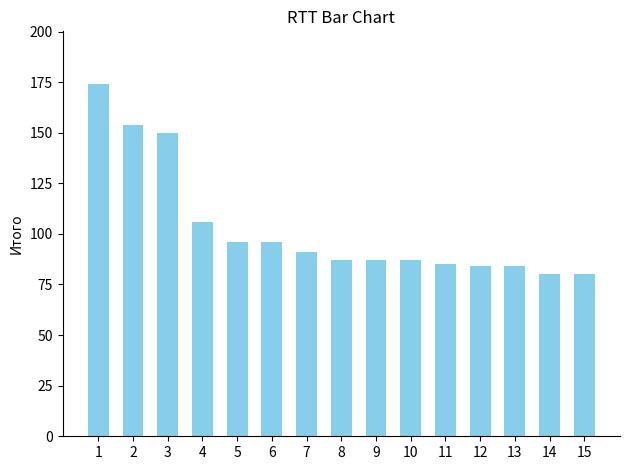

What is the maximum value shown in the chart?

174